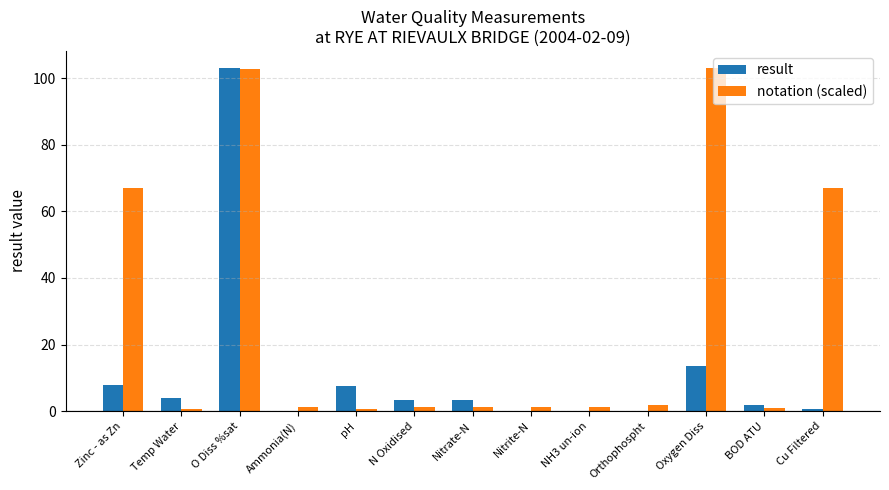

What is the sum of the notation (scaled) values at N Oxidised and Nitrite-N?

2.4